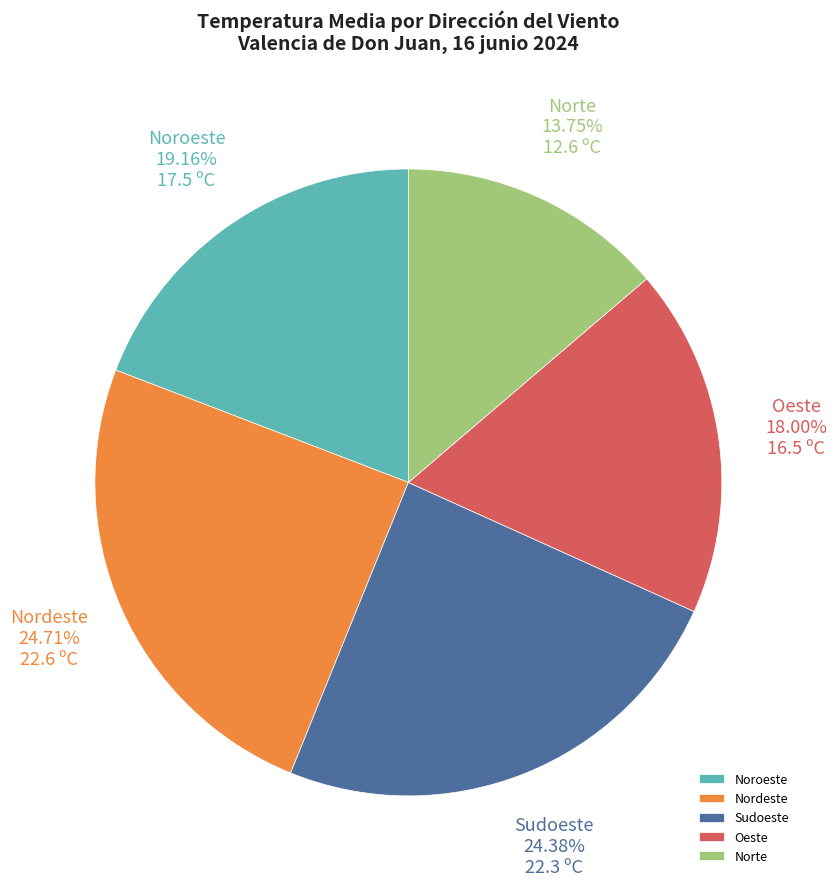

Approximately how many times larger is the value at Noroeste compared to Sudoeste?

0.8